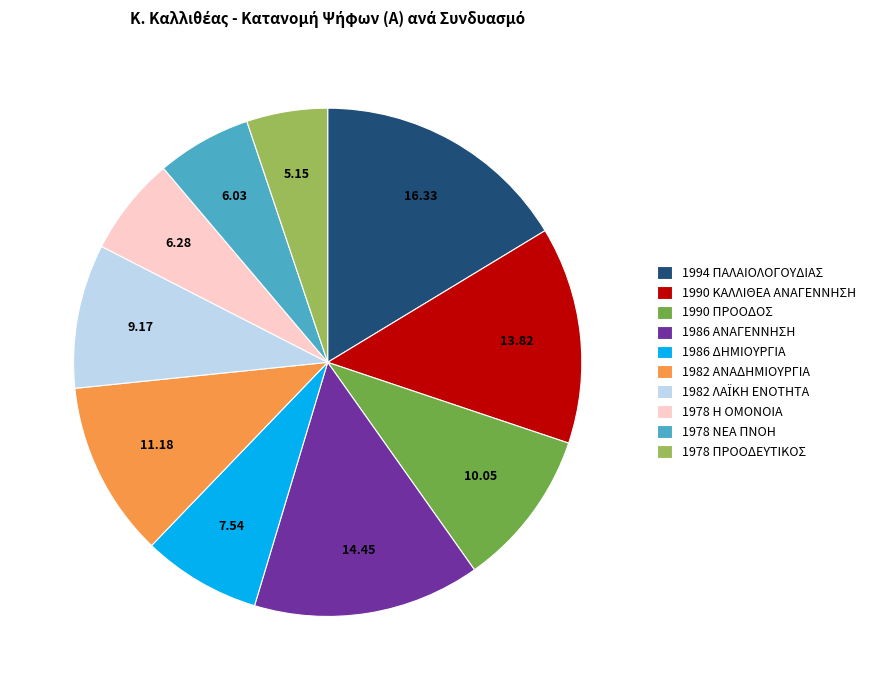

Which slice is the smallest?

1978 ΠΡΟΟΔΕΥΤΙΚΟΣ